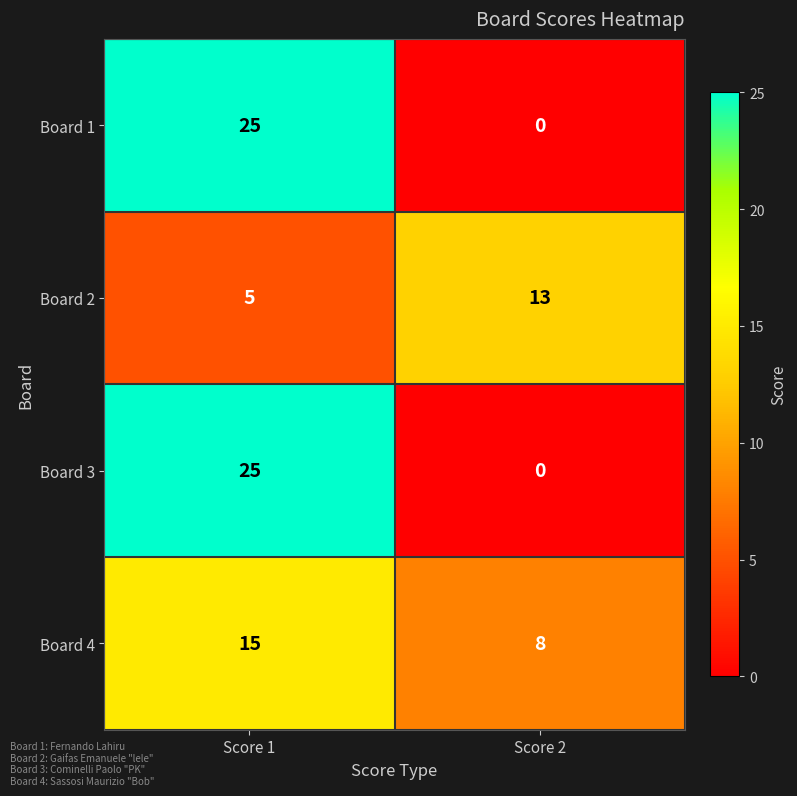

True or false: Board 3 has a value of -9 at Score 2.

False